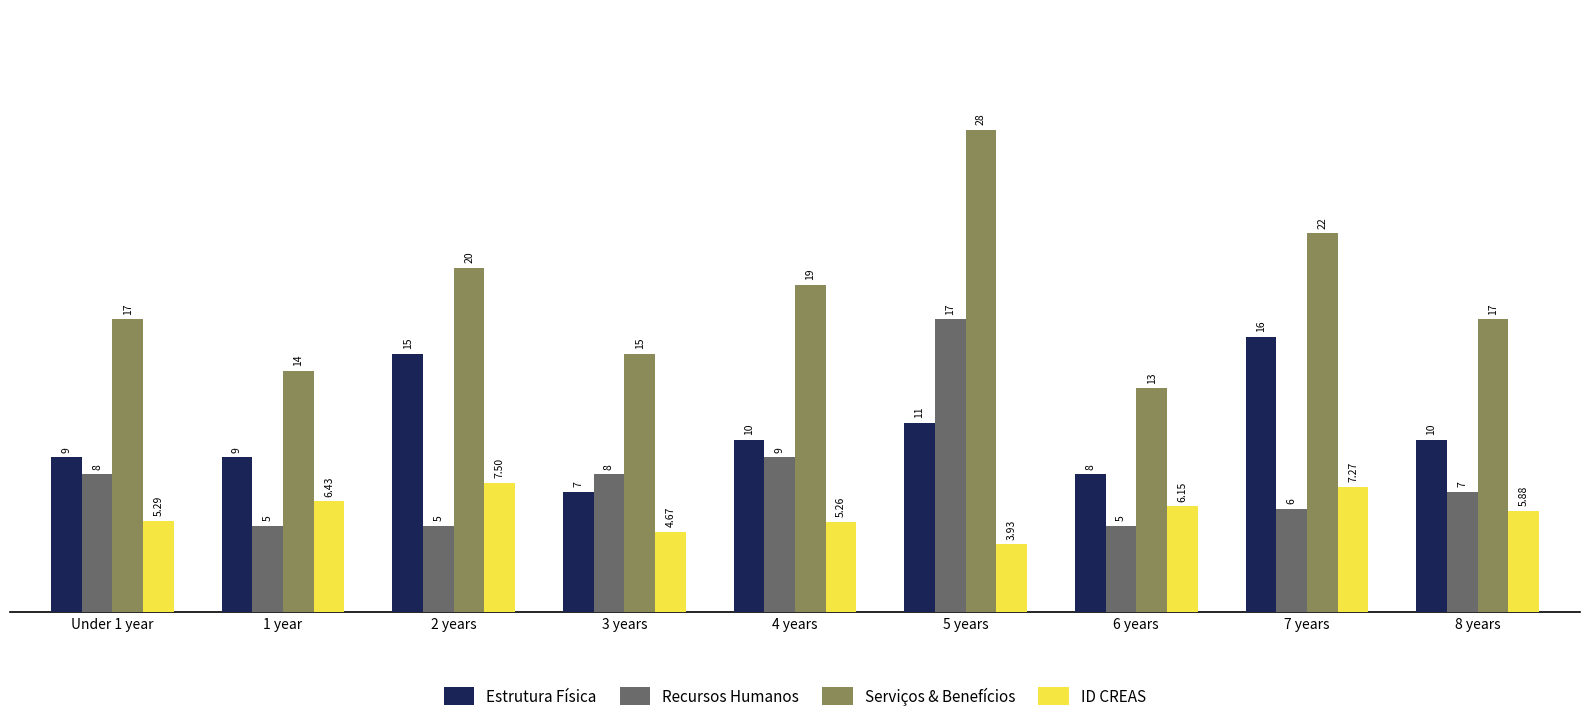

At 7 years, list the series in order from smallest to largest.

Recursos Humanos, ID CREAS, Estrutura Física, Serviços & Benefícios